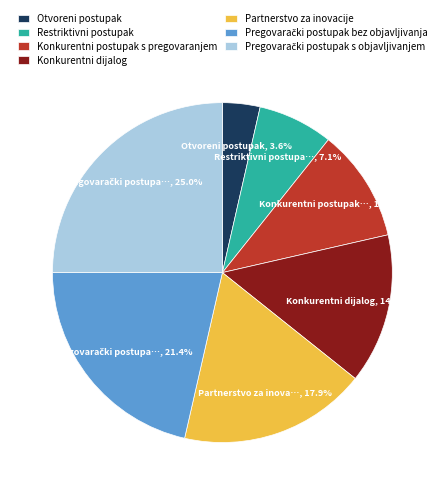

Do Konkurentni dijalog and Partnerstvo za inovacije together represent more than half of the pie?

No